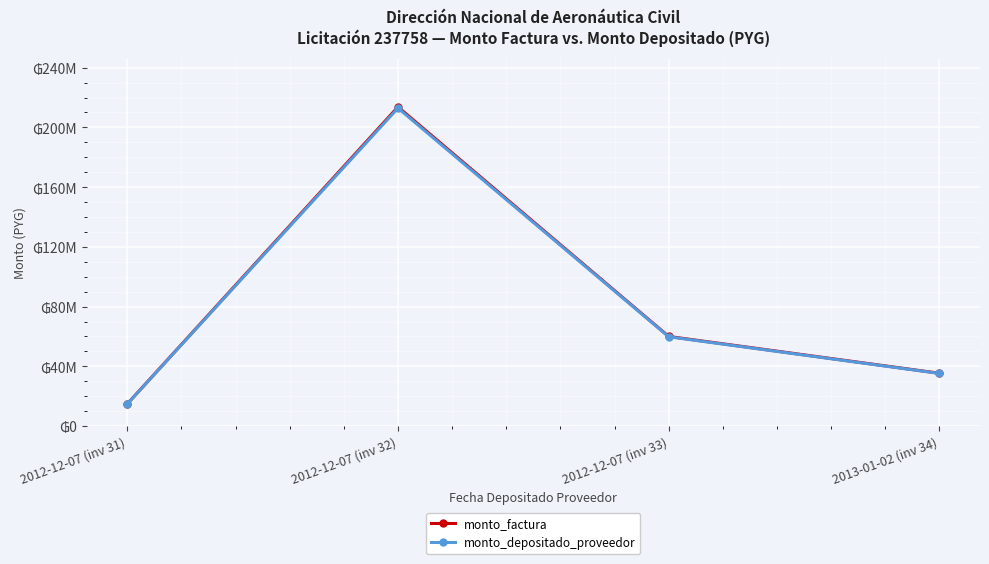

Is the value of monto_depositado_proveedor at 2012-12-07 (inv 31) greater than the value of monto_factura at 2013-01-02 (inv 34)?

No